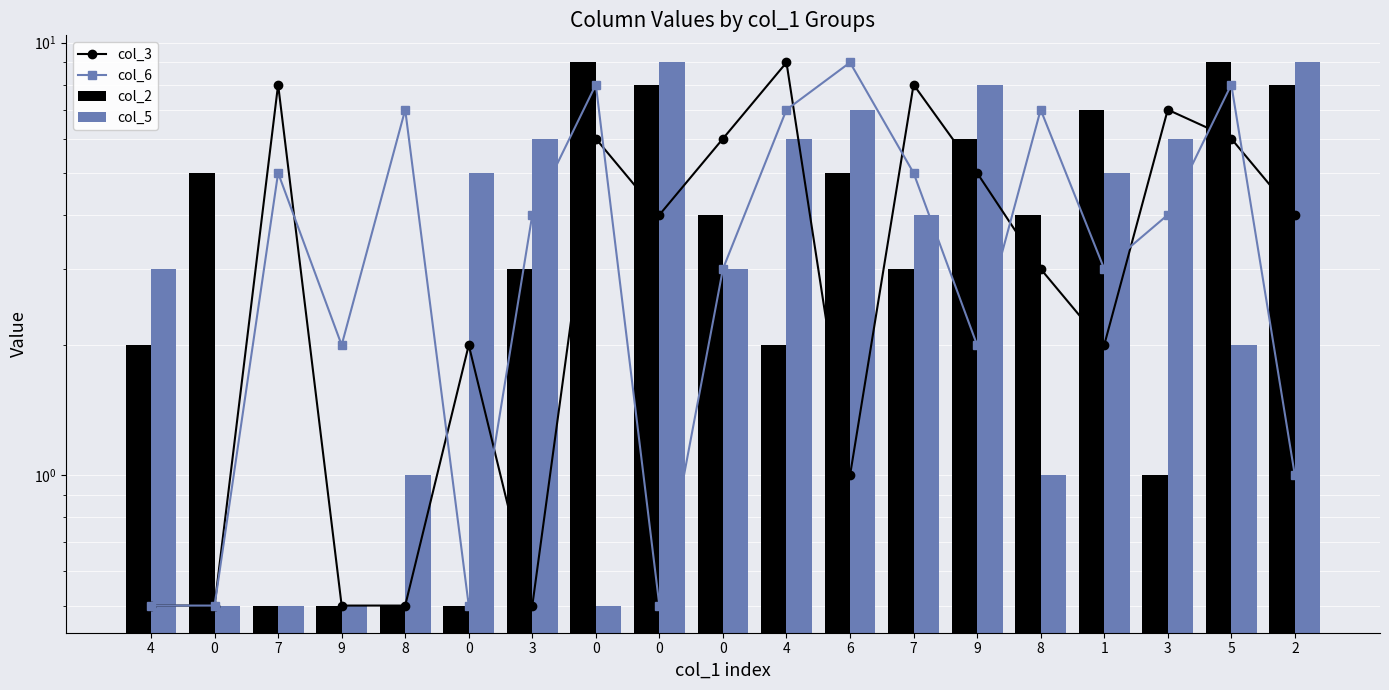

Which series has the largest total across all categories?

col_2